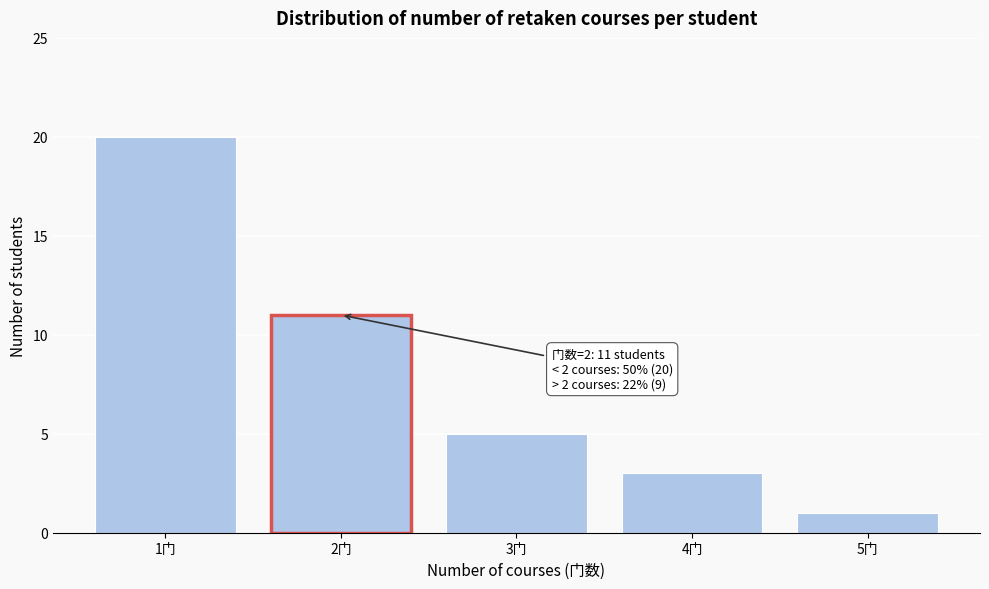

Reading right to left, extract all data points from this chart.

1	3	5	11	20